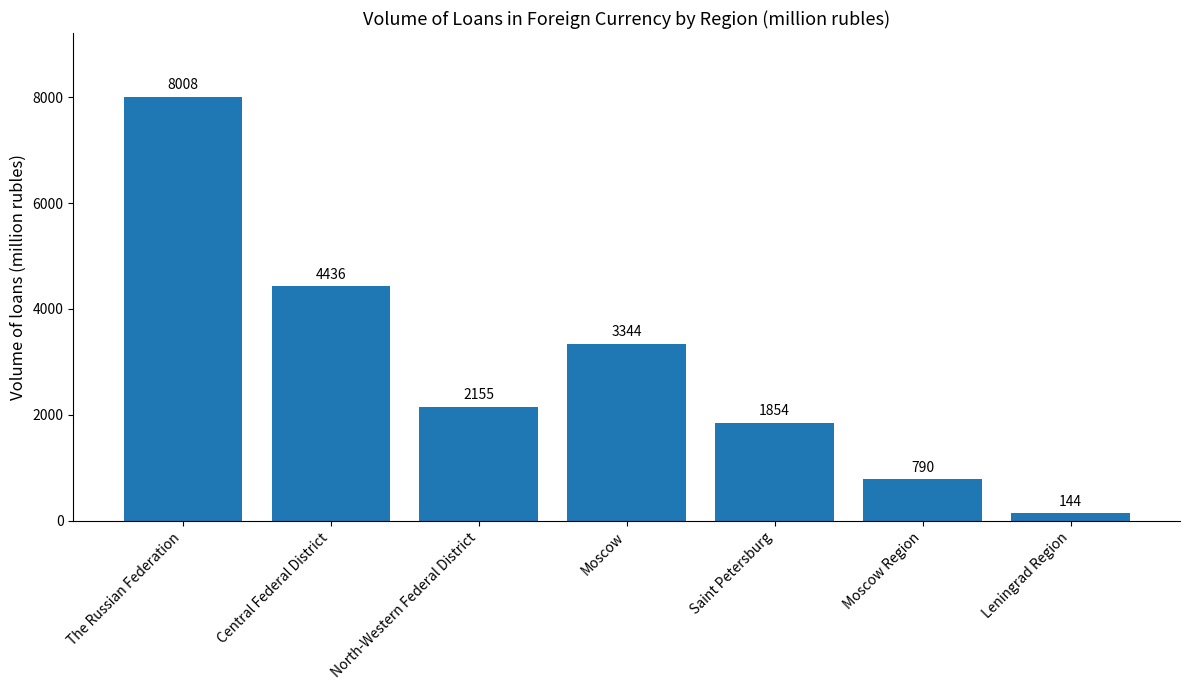

Reading left to right, what are all the values shown in this chart?

The Russian Federation=8008	Central Federal District=4436	North-Western Federal District=2155	Moscow=3344	Saint Petersburg=1854	Moscow Region=790	Leningrad Region=144